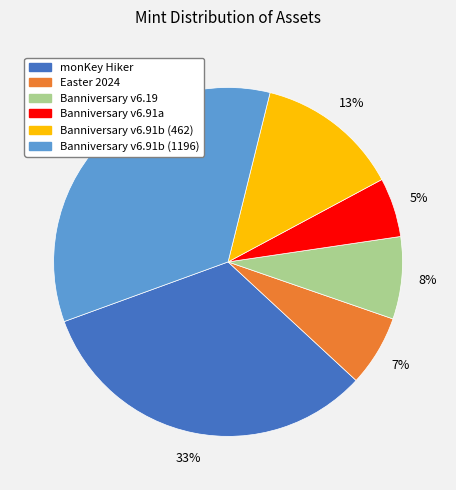

Does any single category account for the majority?

No